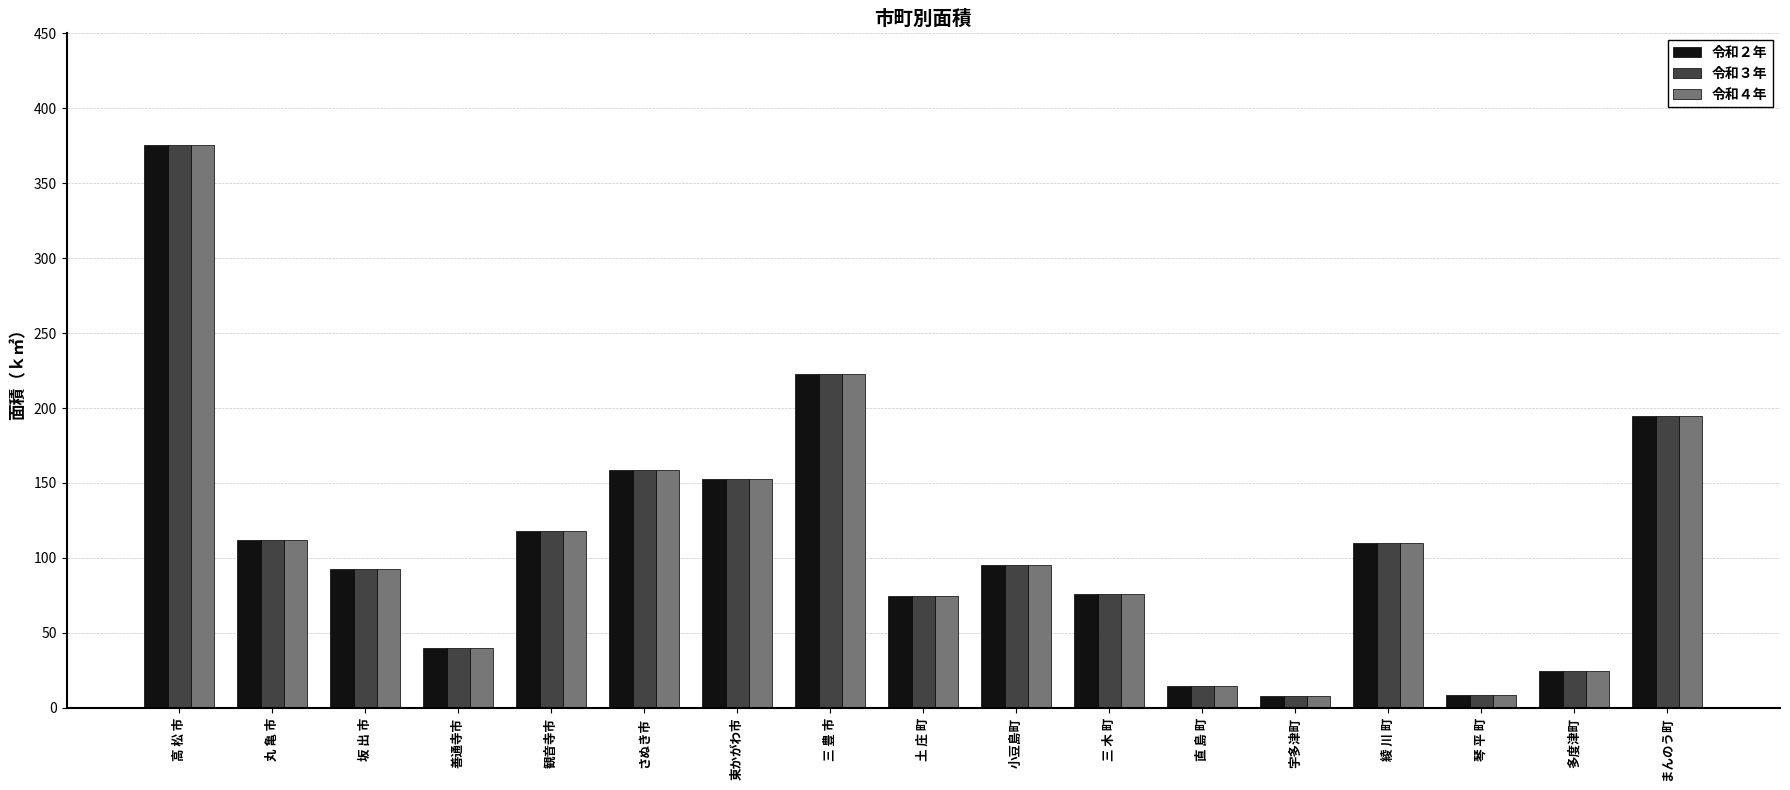

What is the sum of the 令和２年 values at 琴 平 町 and 宇多津町?

16.6